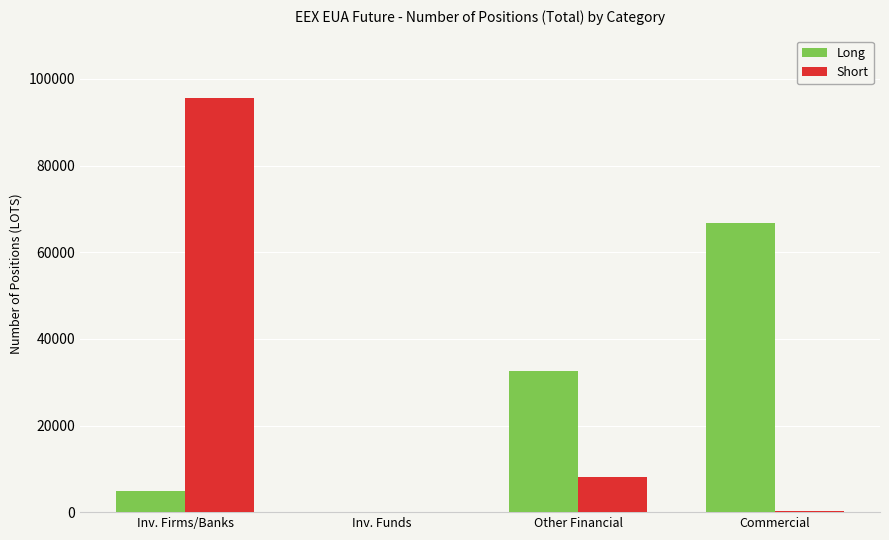

Is it true that Long equals 45551 at Commercial?

False